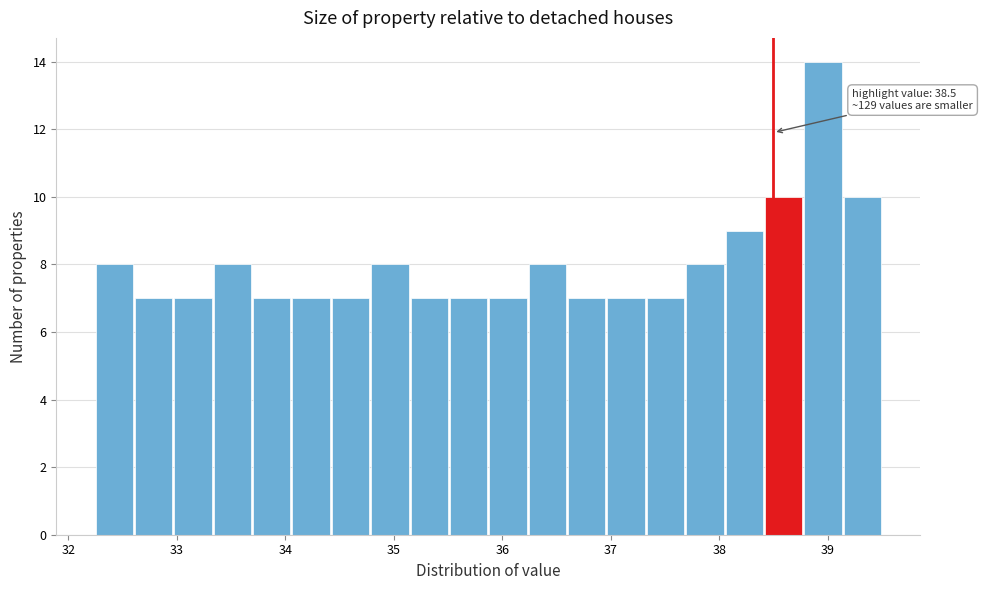

Read against the x-axis, roughly where is the centre of the tallest bar?

39.0